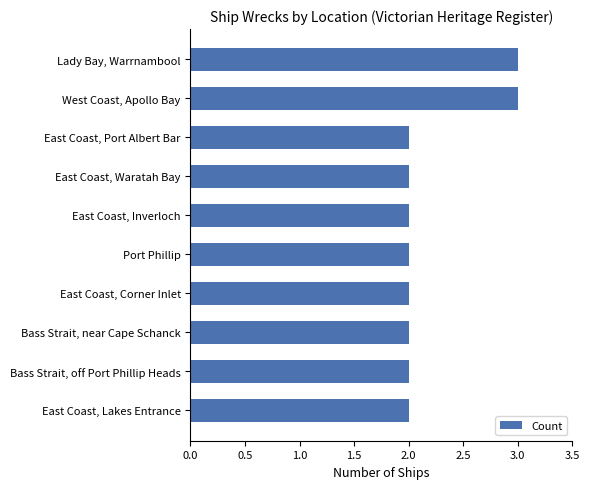

Approximately how many times larger is the value at East Coast, Port Albert Bar compared to West Coast, Apollo Bay?

0.7